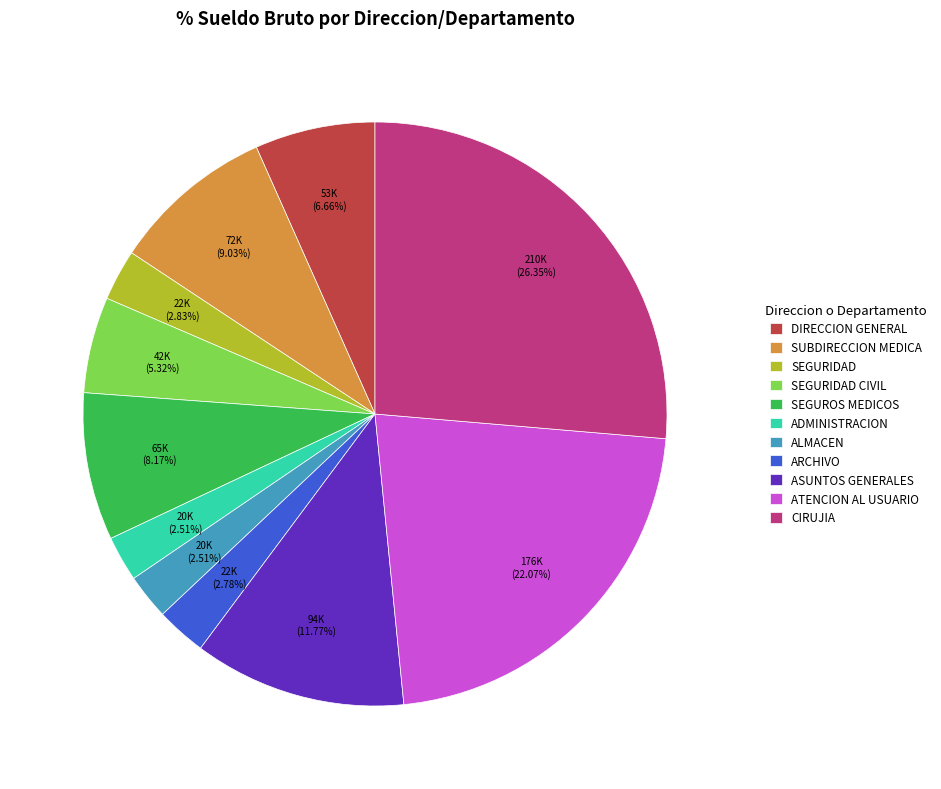

Do ATENCION AL USUARIO and CIRUJIA together represent more than half of the pie?

No